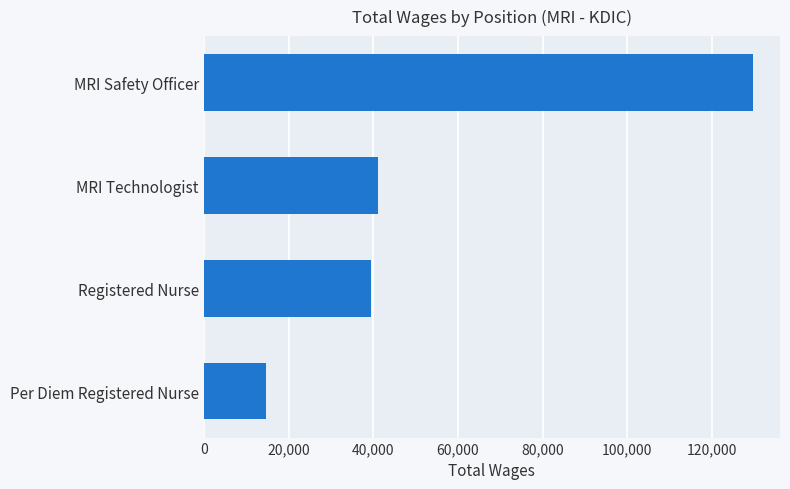

Reading bottom to top, extract all data points from this chart.

Per Diem Registered Nurse=14596	Registered Nurse=39536	MRI Technologist=41025	MRI Safety Officer=129613